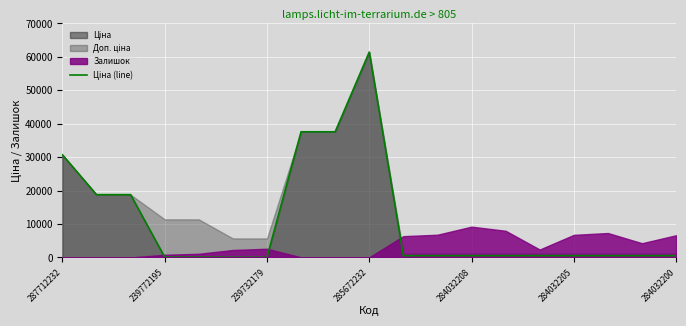

What is the approximate value at 284032200?

539.0